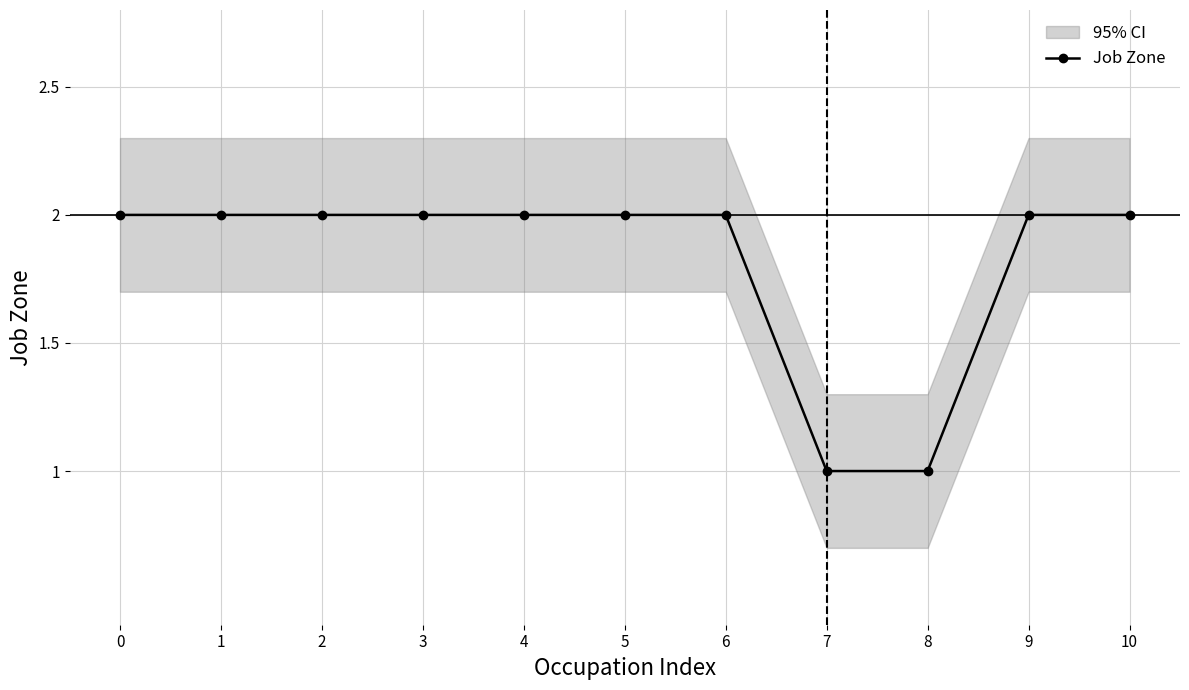

What is the value of the 8th point from the left?

1